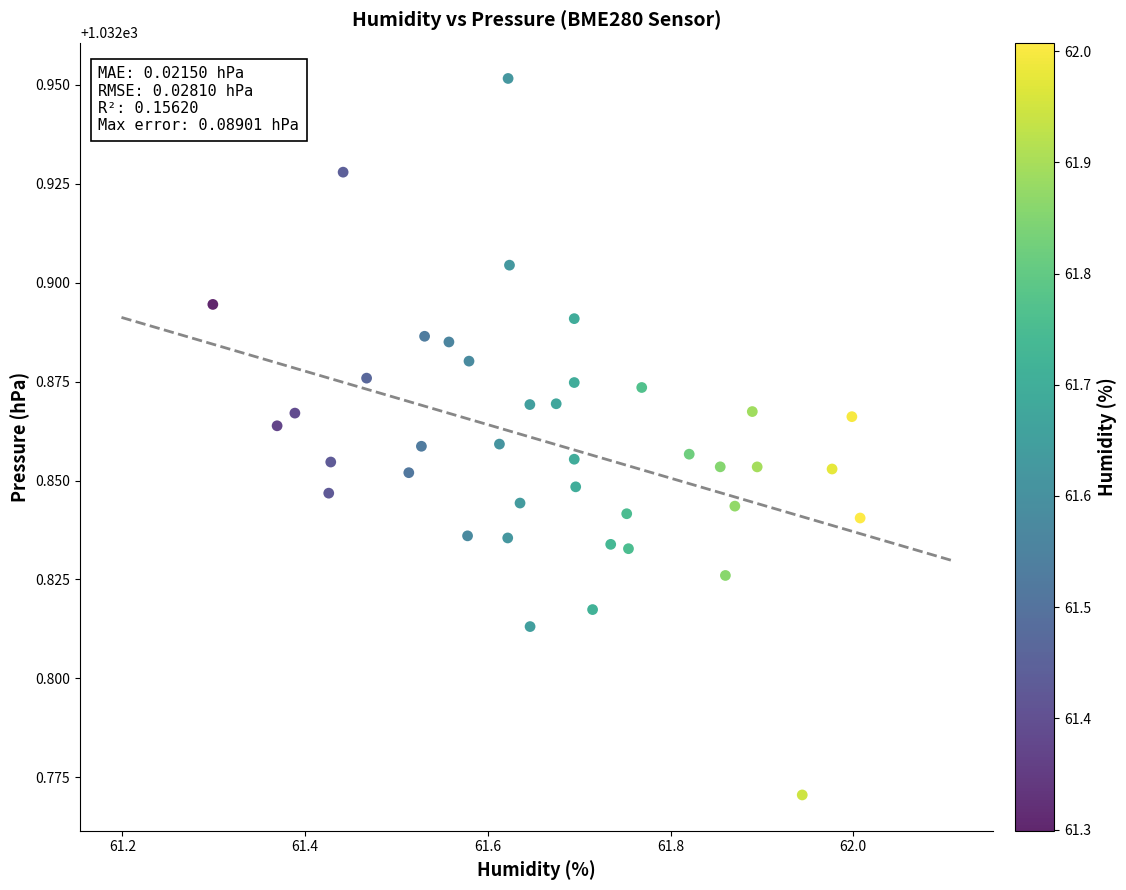

What is the range of X values (max minus min)?

0.7